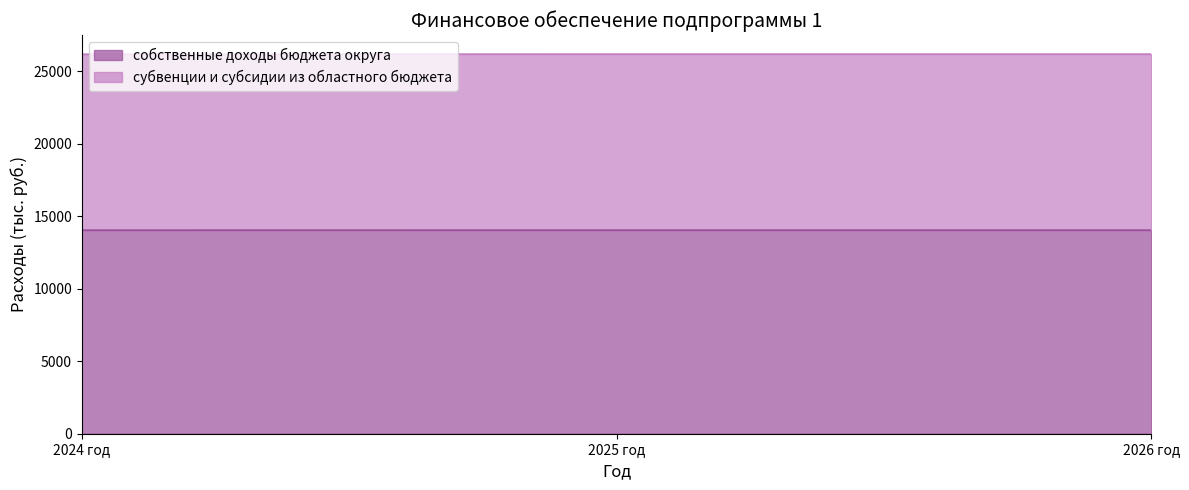

How many lines are shown in the chart?

2